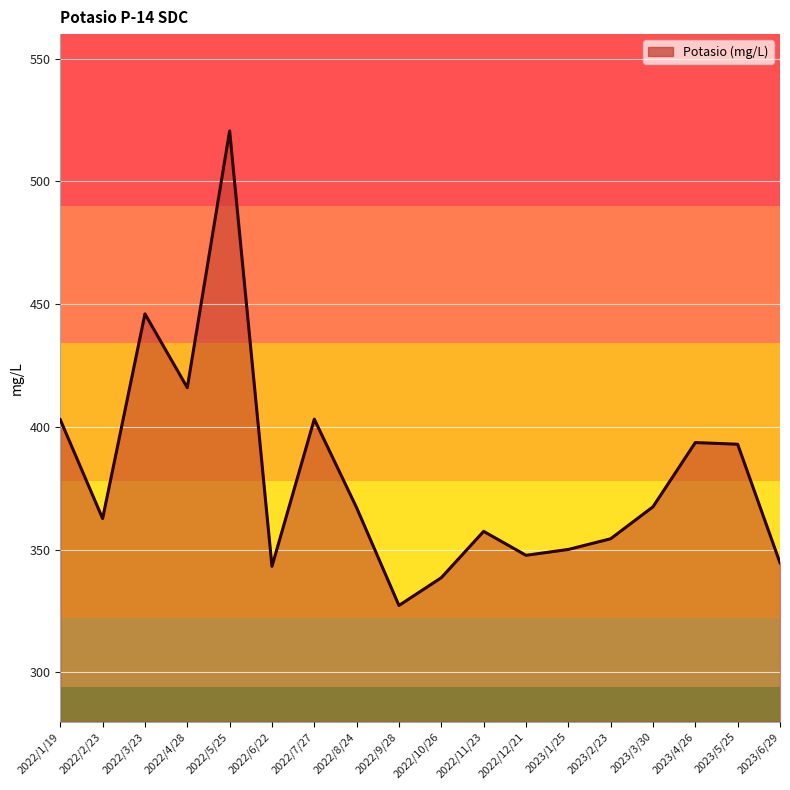

Where does the data first go above 367?

2022/1/19